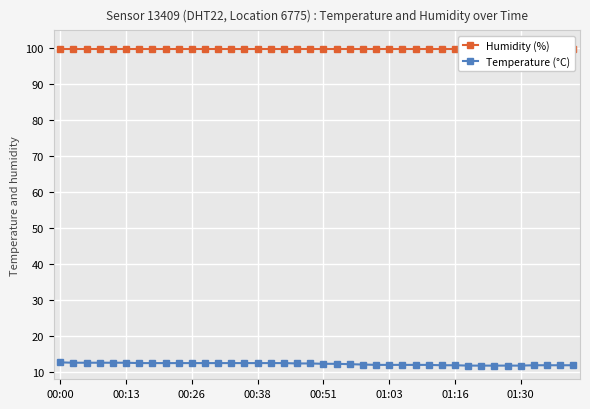

The Temperature (°C) series shows 12.0 at 01:03. True or false?

True